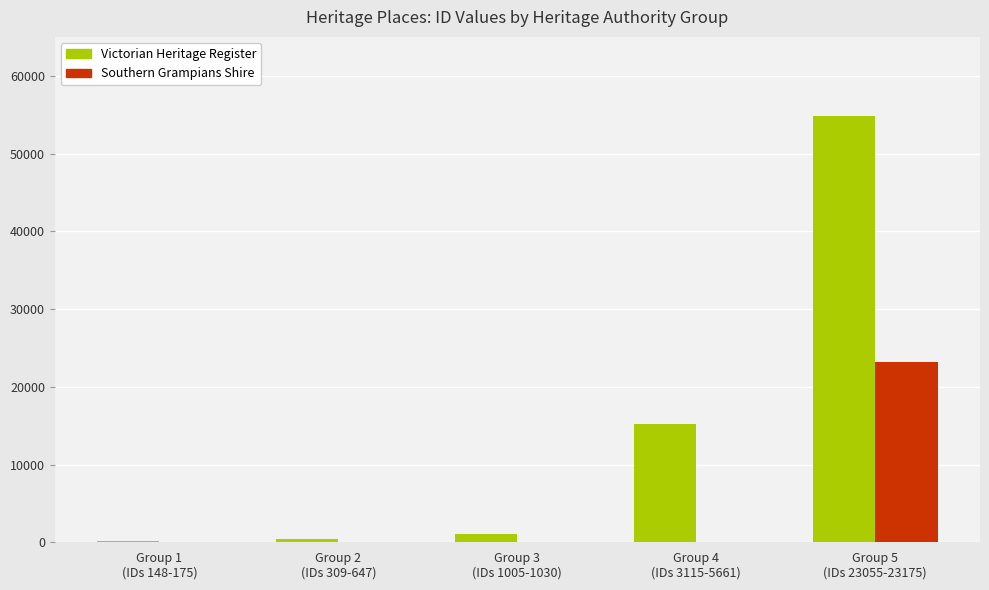

What is the sum of all Victorian Heritage Register values?

71745